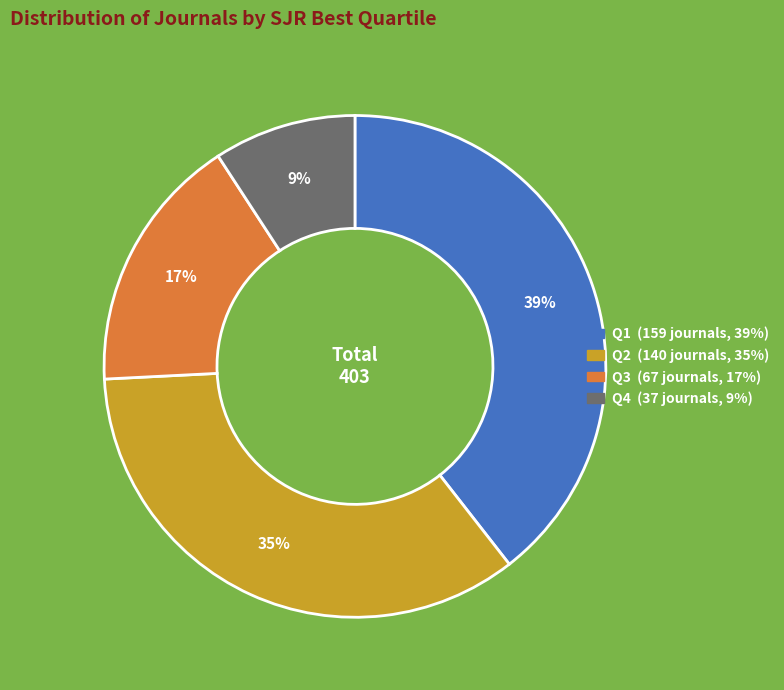

Does any single category account for the majority?

No